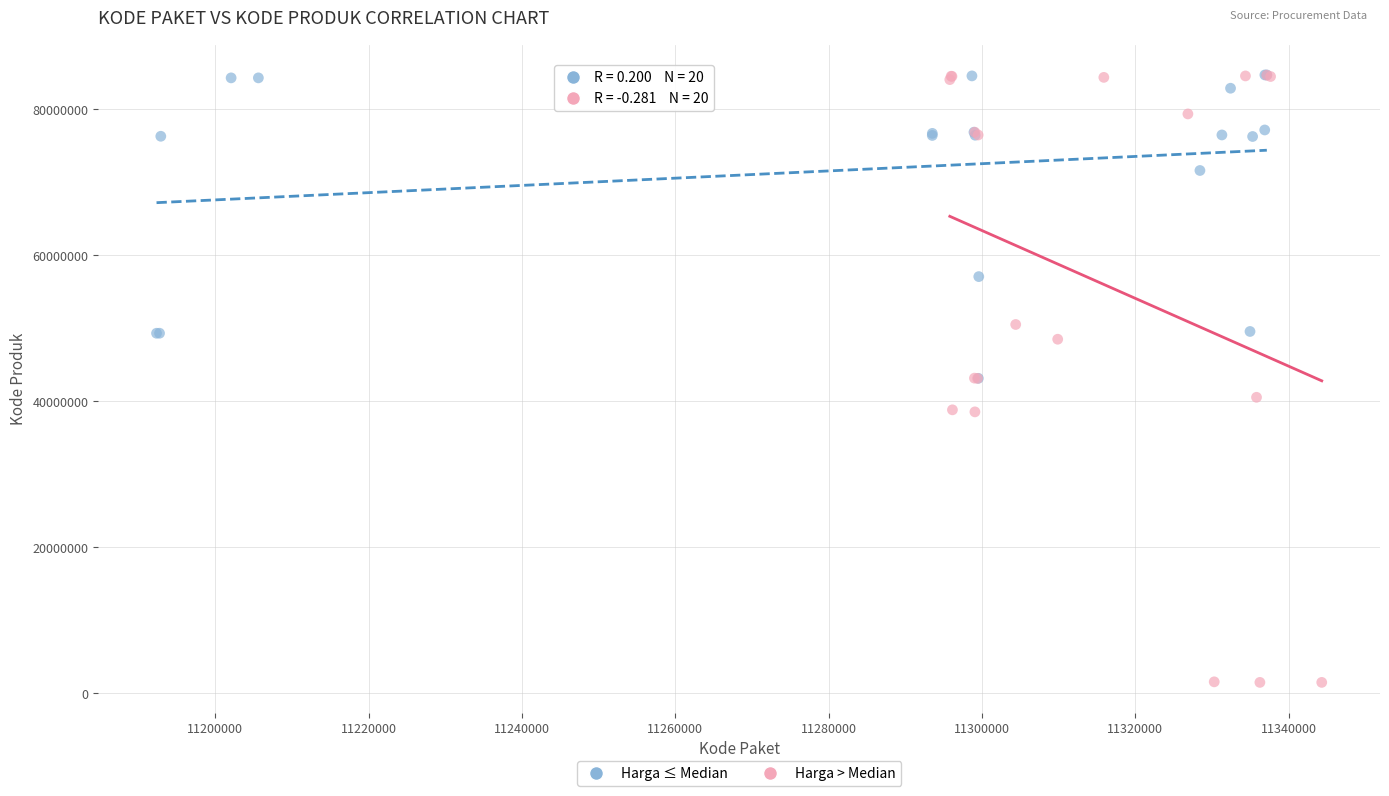

What are all the series names shown in the legend?

Harga ≤ Median, Harga > Median